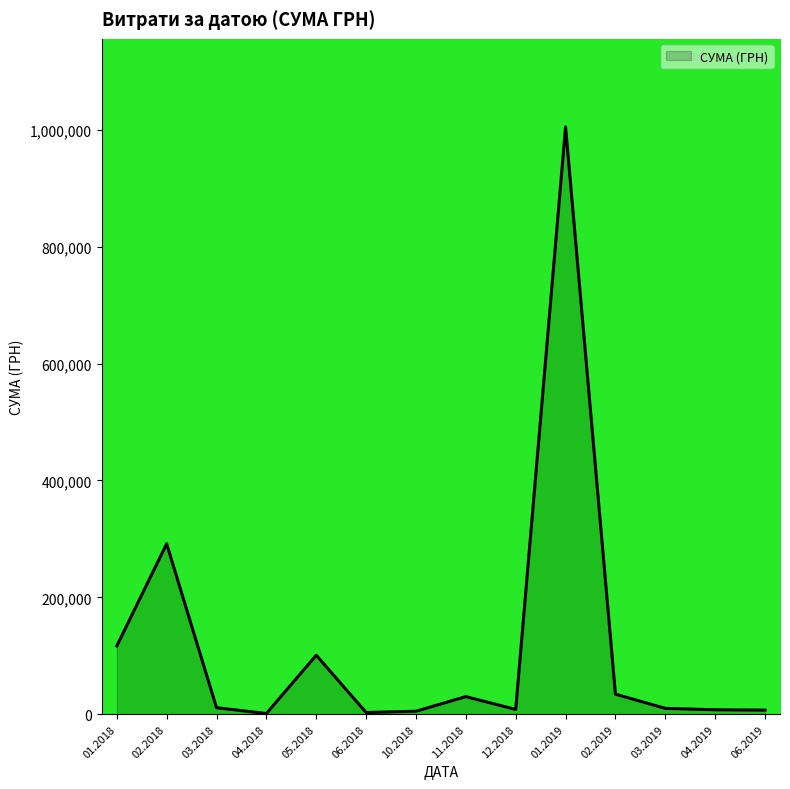

What is the change in value from 01.2018 to 02.2018?

+174800.8